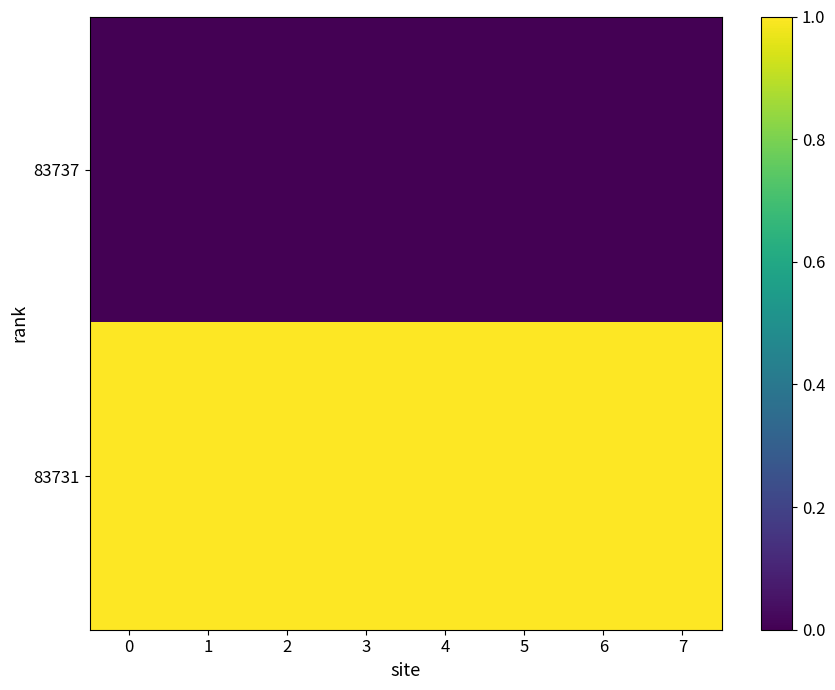

Which series has the largest total across all categories?

row_1